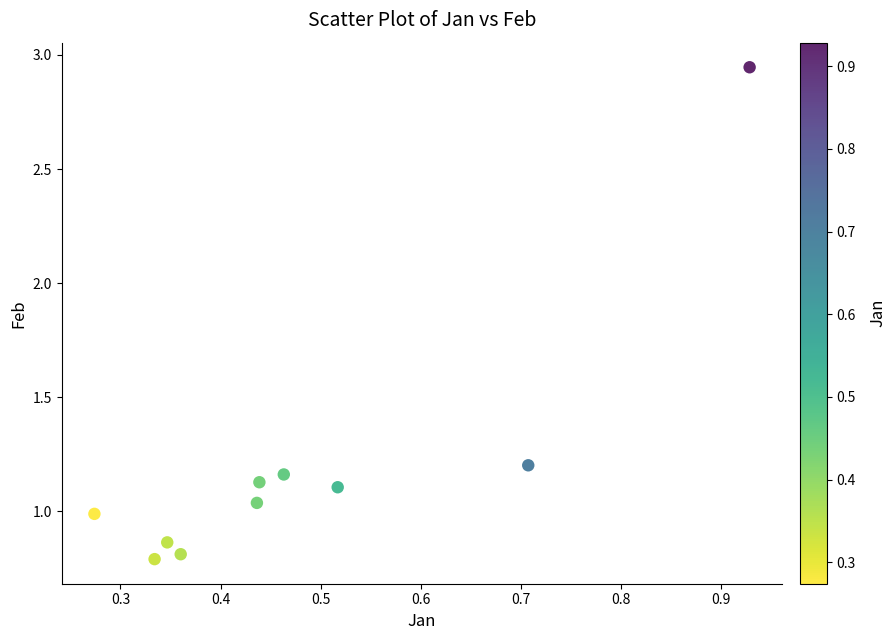

What is the range of Y values (max minus min)?

2.2